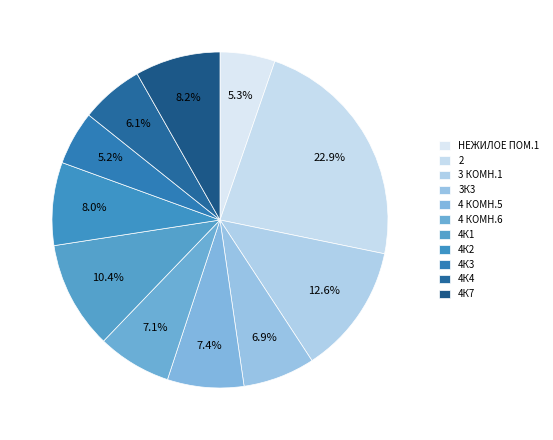

Count the number of slices in the pie.

11